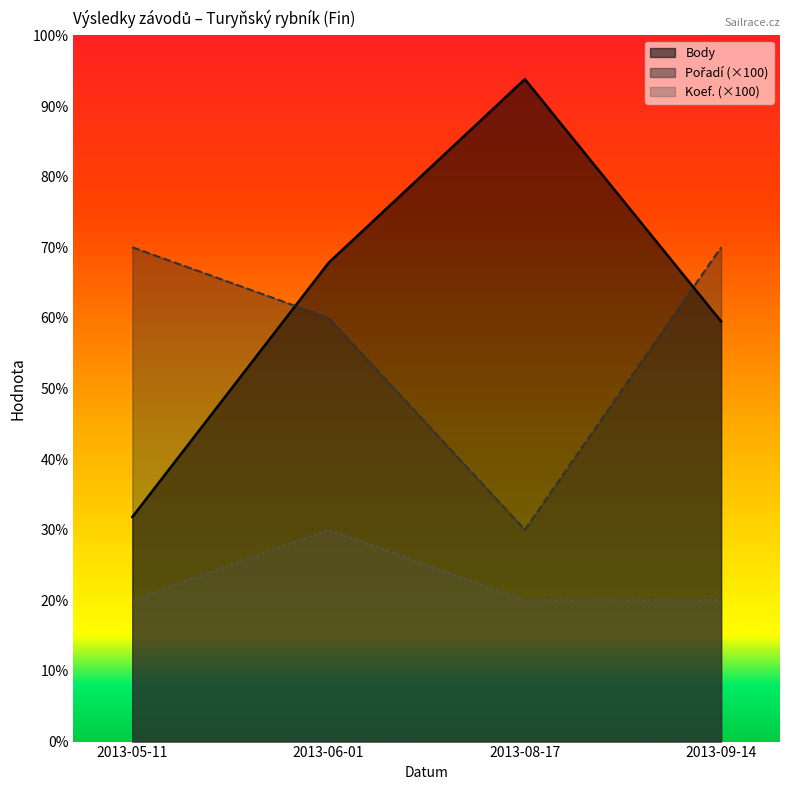

What position from the left is 2013-08-17?

3